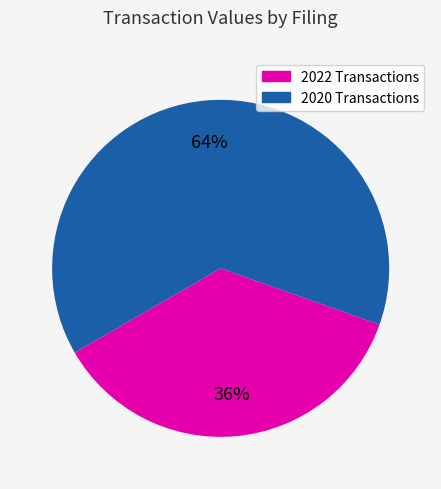

To the nearest percent, what portion does 2020 Transactions represent?

64%